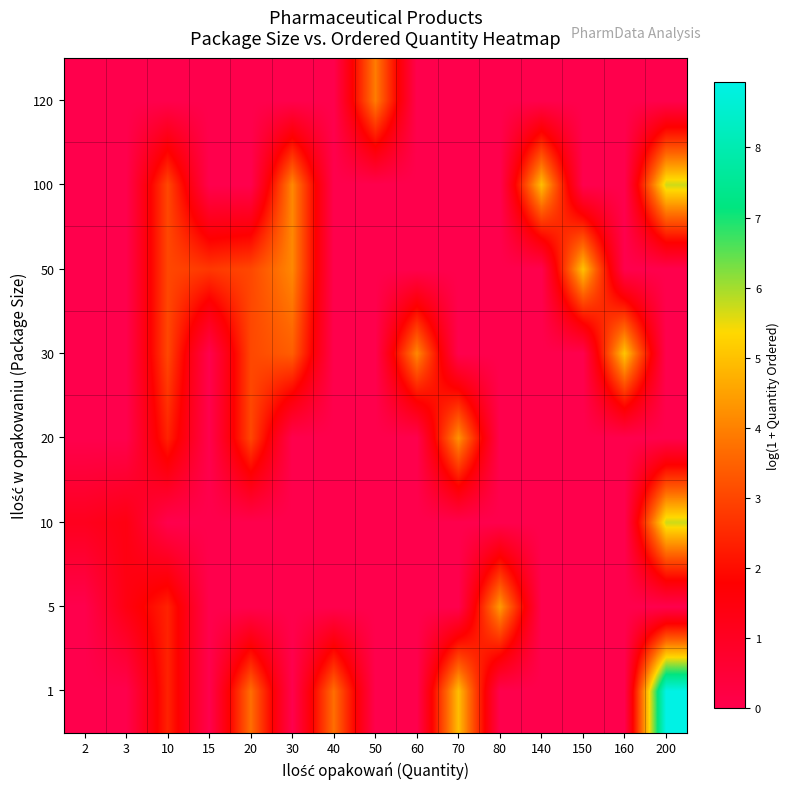

Reading left to right, transcribe all the data shown in this chart.

1: 2=0.0	3=0.0	10=2.4	15=0.0	20=3.7	30=0.0	40=3.7	50=0.0	60=0.0	70=4.9	80=0.0	140=0.0	150=0.0	160=0.0	200=8.9
5: 2=0.0	3=1.4	10=2.4	15=0.0	20=0.0	30=0.0	40=0.0	50=0.0	60=0.0	70=0.0	80=4.4	140=0.0	150=0.0	160=0.0	200=0.0
10: 2=1.1	3=1.4	10=0.0	15=0.0	20=0.0	30=0.0	40=0.0	50=0.0	60=0.0	70=0.0	80=0.0	140=0.0	150=0.0	160=0.0	200=5.7
20: 2=0.0	3=0.0	10=2.4	15=0.0	20=3.0	30=0.0	40=0.0	50=0.0	60=0.0	70=4.3	80=0.0	140=0.0	150=0.0	160=0.0	200=0.0
30: 2=0.0	3=0.0	10=3.0	15=0.0	20=3.0	30=3.4	40=0.0	50=0.0	60=4.1	70=0.0	80=0.0	140=0.0	150=0.0	160=5.1	200=0.0
50: 2=0.0	3=0.0	10=3.0	15=2.8	20=3.0	30=4.1	40=0.0	50=0.0	60=0.0	70=0.0	80=0.0	140=0.0	150=5.0	160=0.0	200=0.0
100: 2=0.0	3=0.0	10=3.0	15=0.0	20=0.0	30=4.1	40=0.0	50=0.0	60=0.0	70=0.0	80=0.0	140=4.9	150=0.0	160=0.0	200=5.7
120: 2=0.0	3=0.0	10=0.0	15=0.0	20=0.0	30=0.0	40=0.0	50=3.9	60=0.0	70=0.0	80=0.0	140=0.0	150=0.0	160=0.0	200=0.0